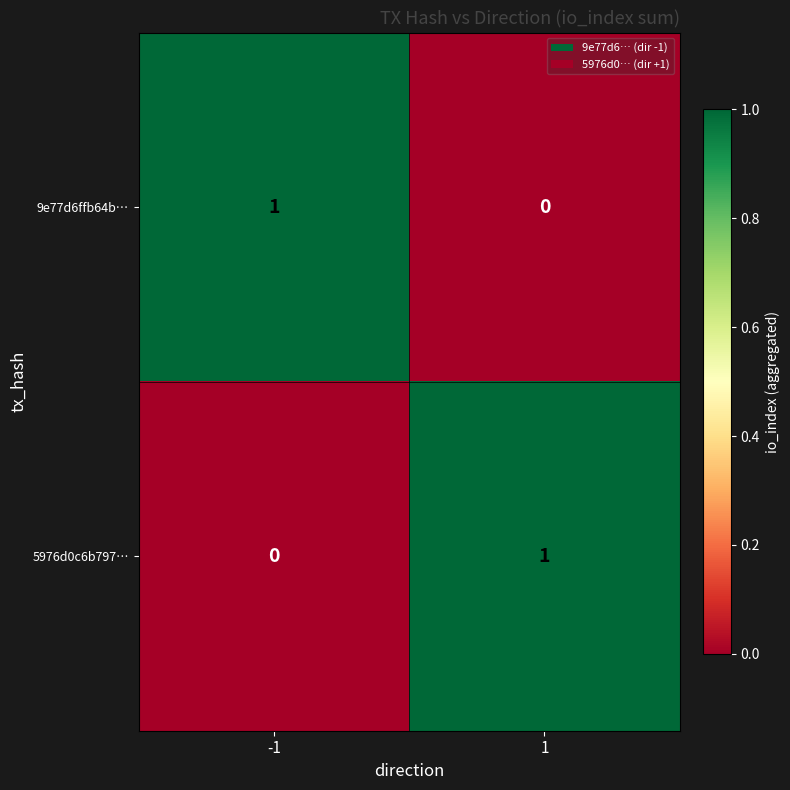

The value of 9e77d6ffb64b… at 1 is 0. True or false?

True